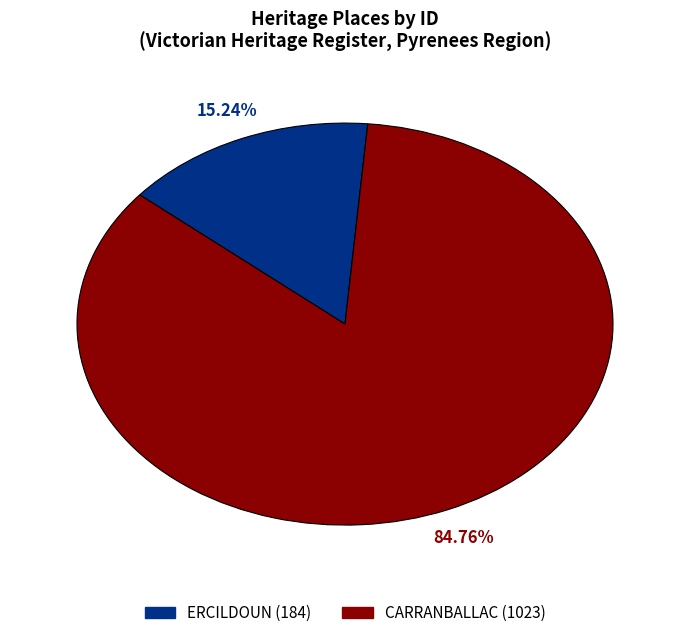

How many slices are in this pie chart?

2